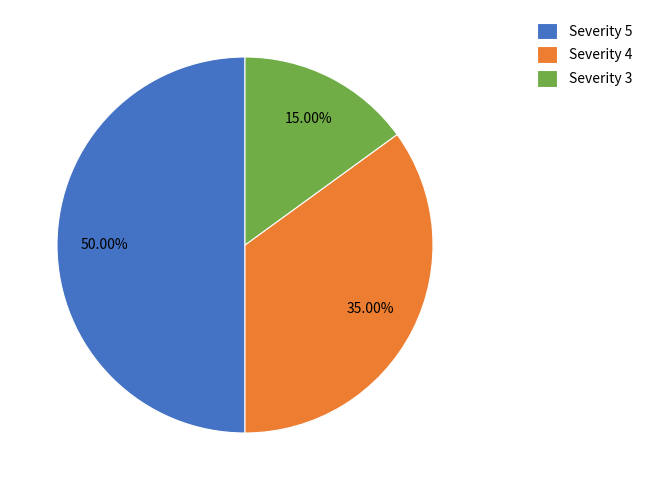

Between Severity 3 and Severity 4, which is larger?

Severity 4